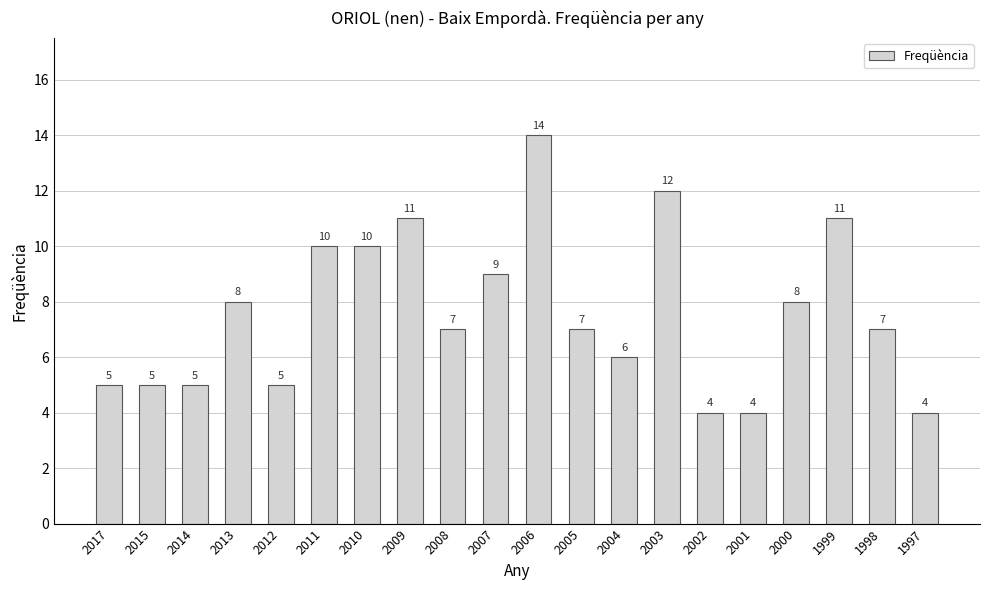

Approximately how many times larger is the value at 2000 compared to 1999?

0.7